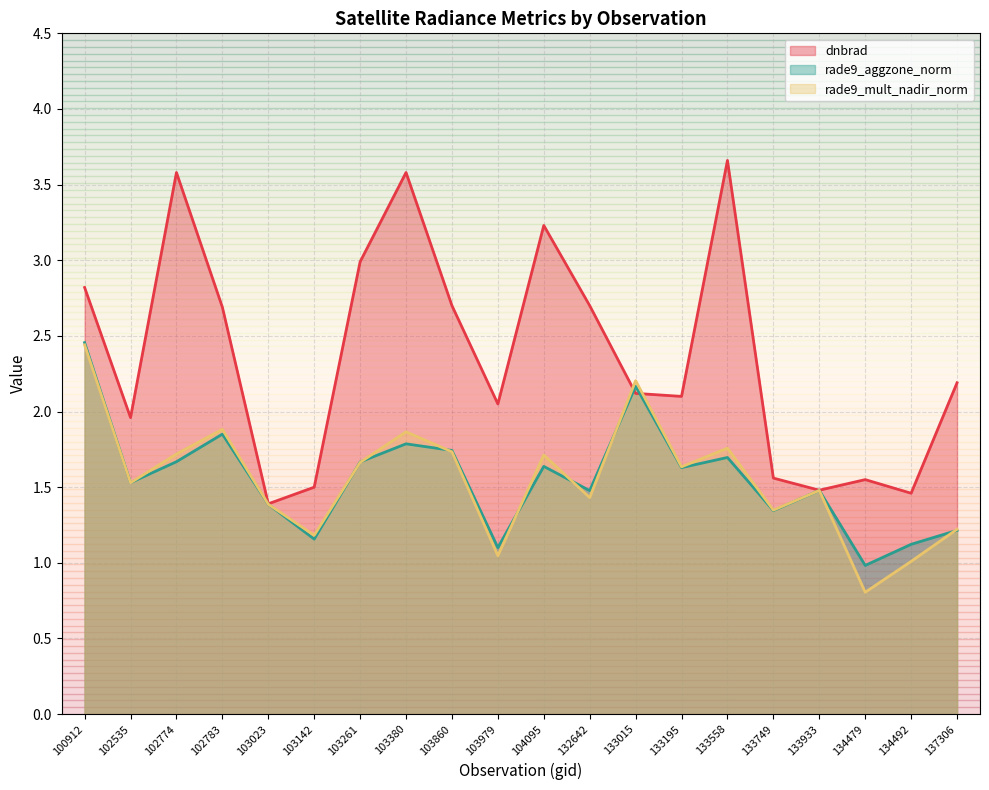

How many times do rade9_mult_nadir_norm and dnbrad cross each other?

2